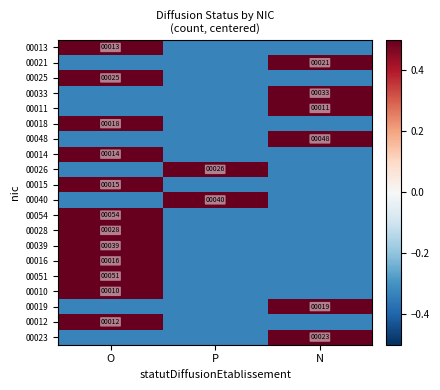

How many values in 00012 are above zero?

1